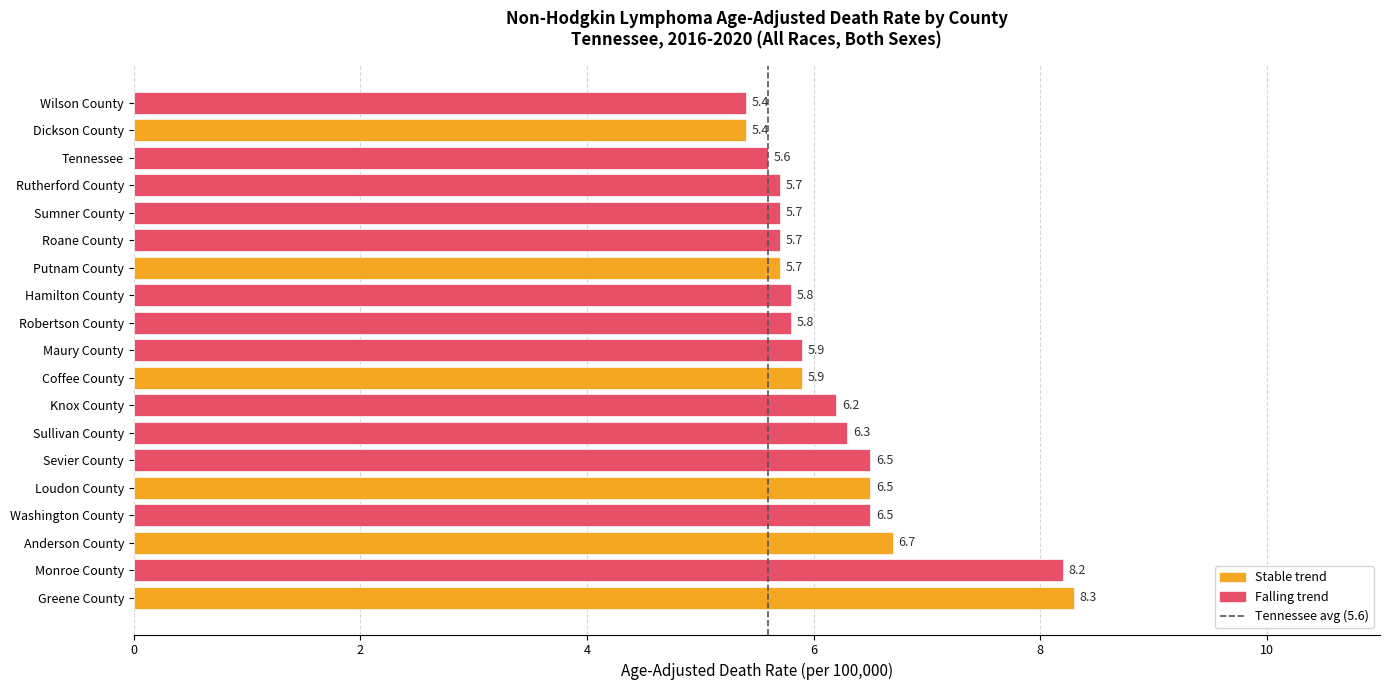

Which label corresponds to the largest value in the chart?

Greene County